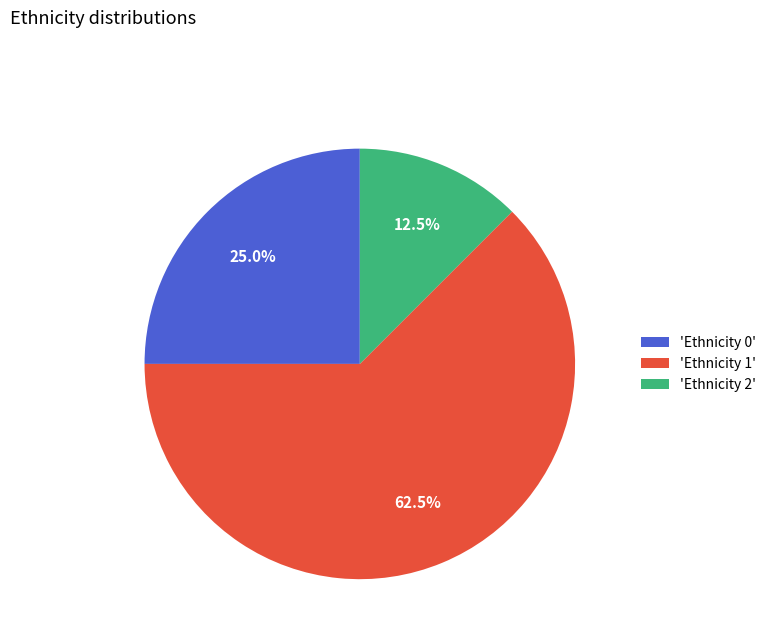

Approximately how many times larger is the value at 'Ethnicity 1' compared to 'Ethnicity 2'?

5.0